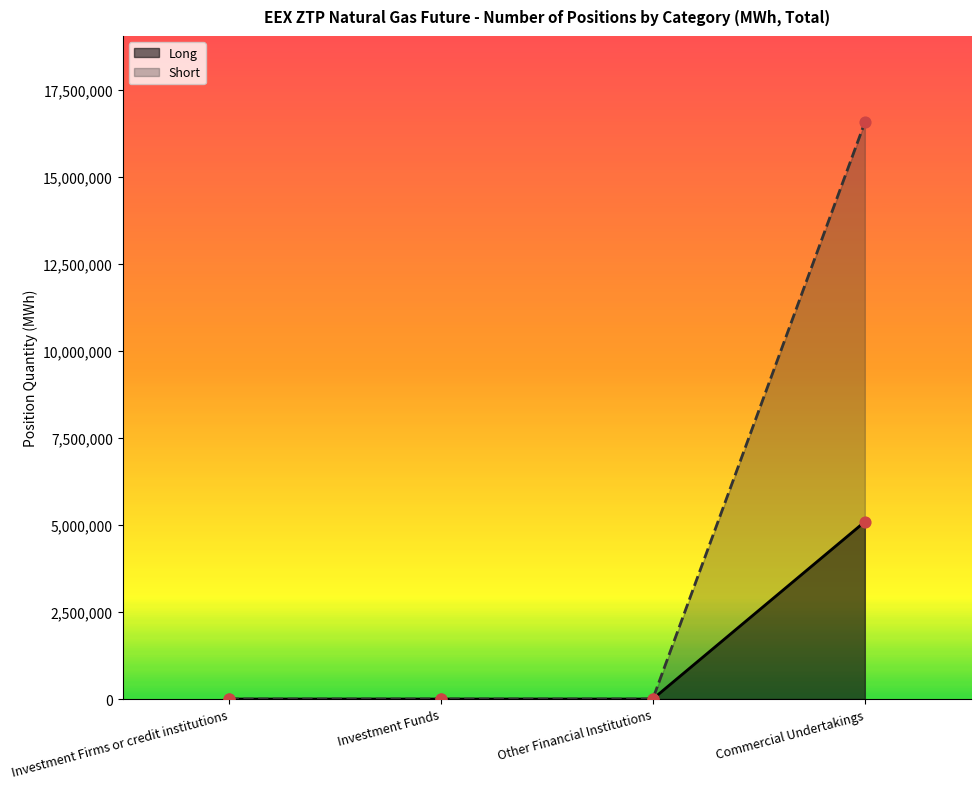

Which series reaches the maximum Y coordinate?

Short